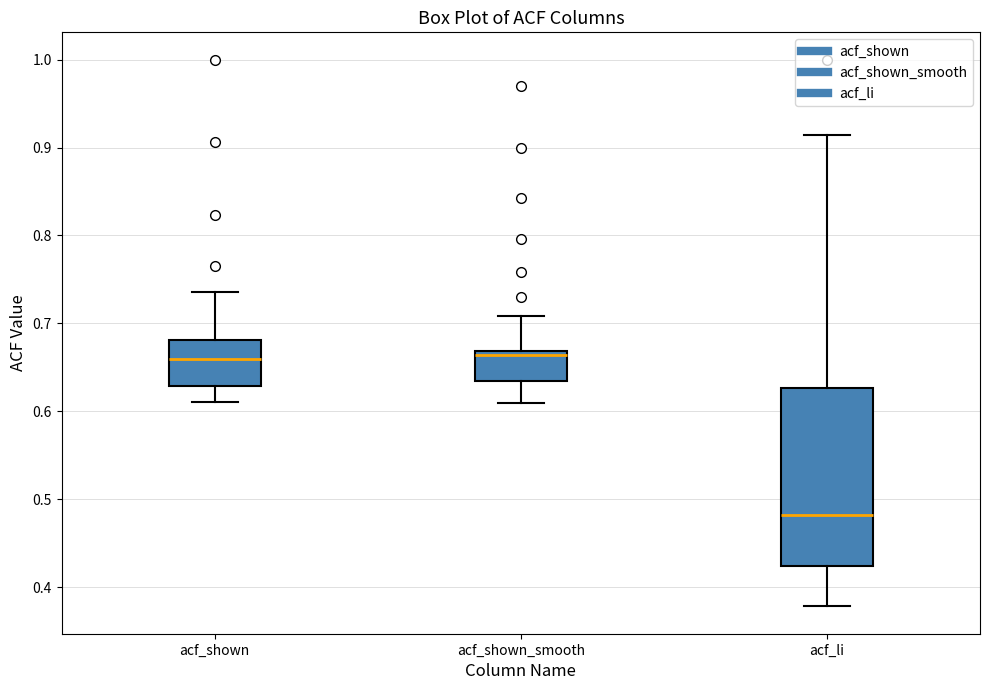

Where is the upper edge of the box for acf_li on the y-axis? The values are not printed on the chart, so give them approximately, as read against the axis.

0.63